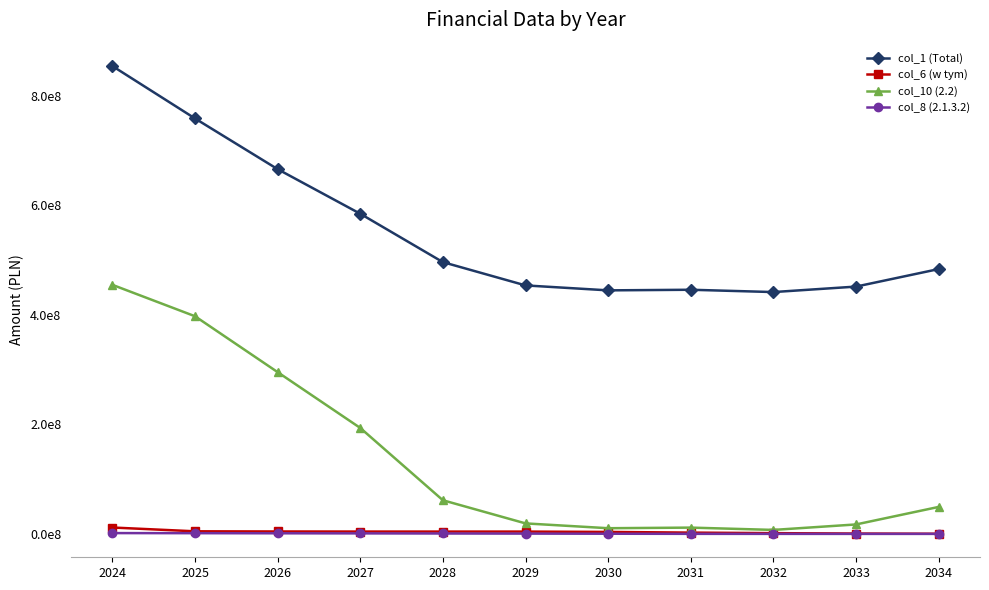

Does the chart have visible grid lines?

No